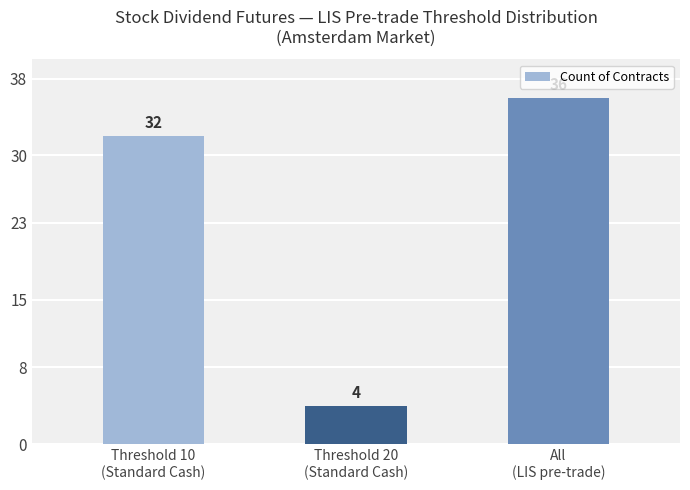

Does the chart contain any negative values?

No